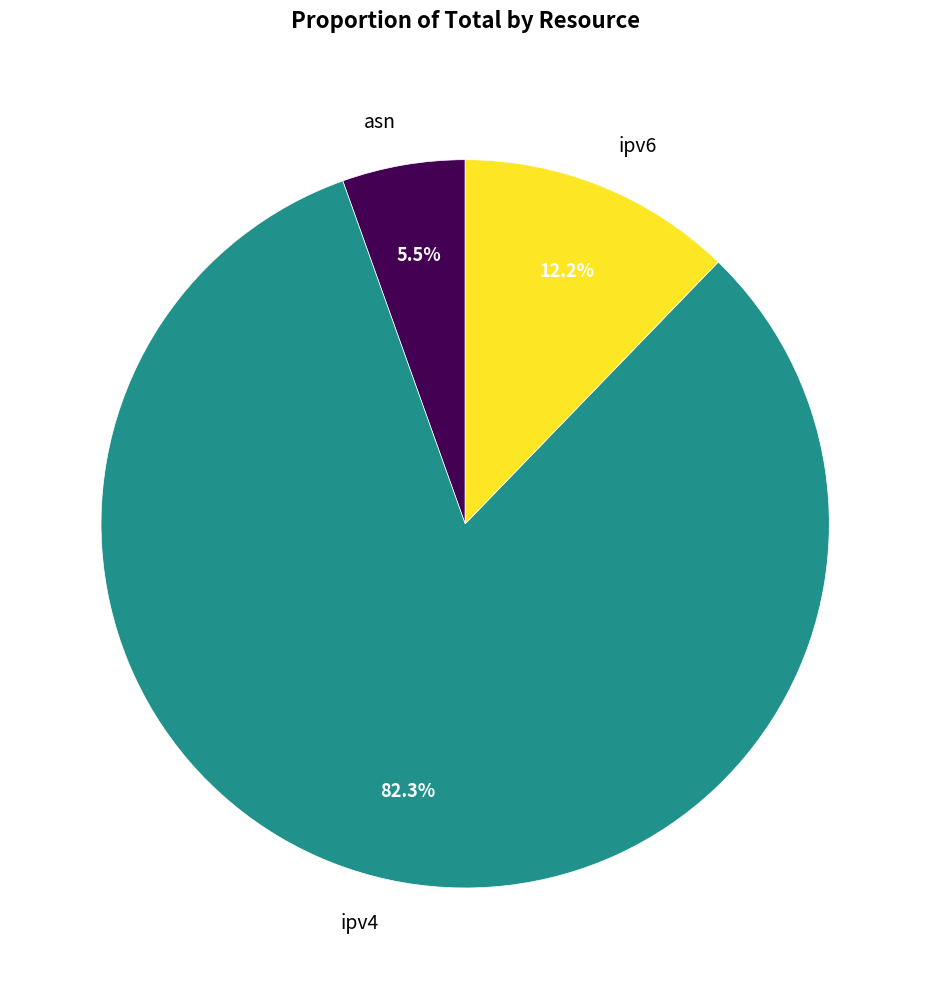

Combined, what portion of the pie is ipv4 and asn?

87.8%